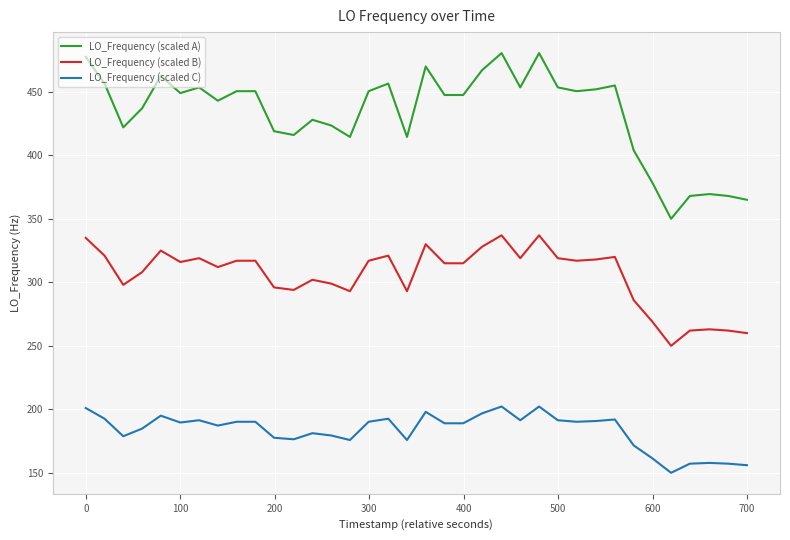

What is the difference between the maximum and minimum values in the LO_Frequency (scaled B) series?

87.0